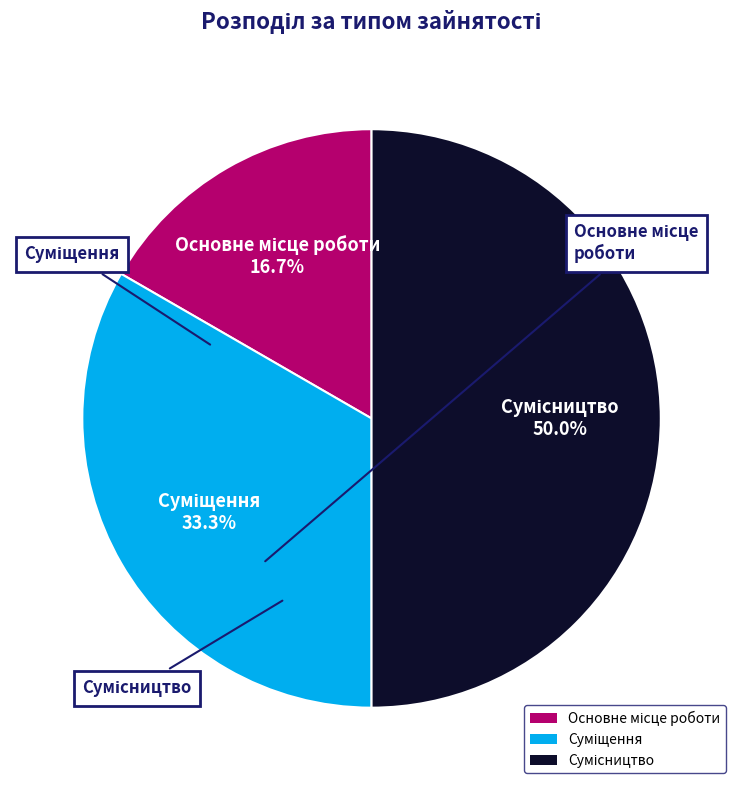

Rank the categories by value from lowest to highest.

Основне місце роботи, Суміщення, Сумісництво